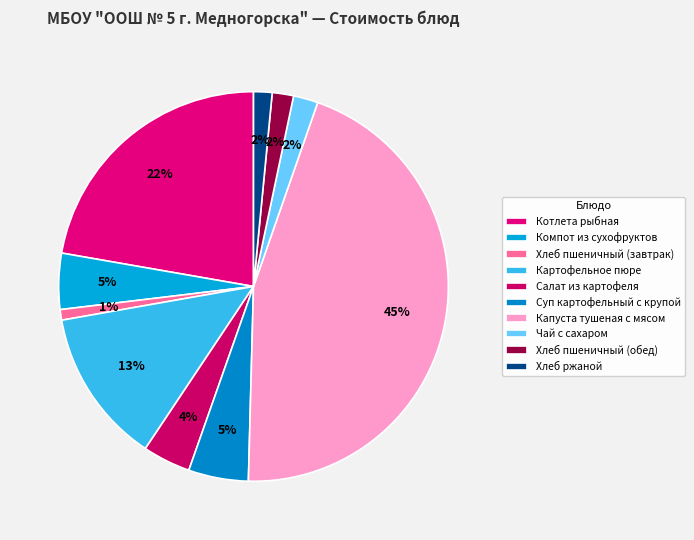

Is the sum of Котлета рыбная and Чай с сахаром greater than half?

No